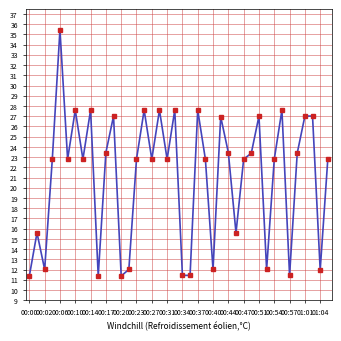

True or false: the data has more than 1 interior local peaks.

True